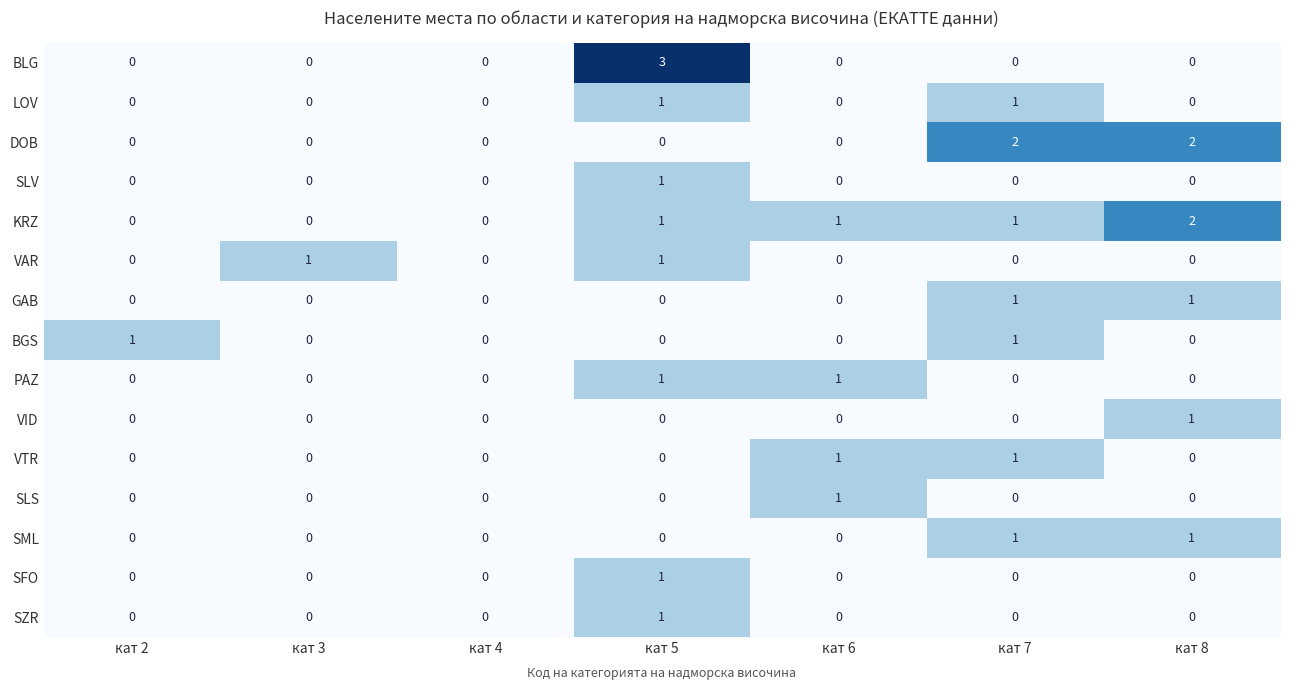

Which series has the largest total across all categories?

KRZ